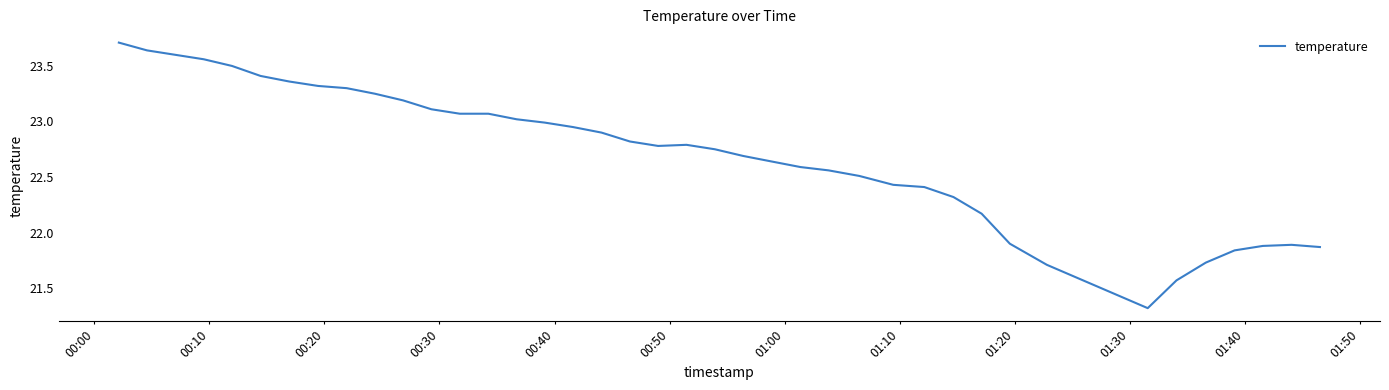

What is the minimum value shown in the chart?

21.3